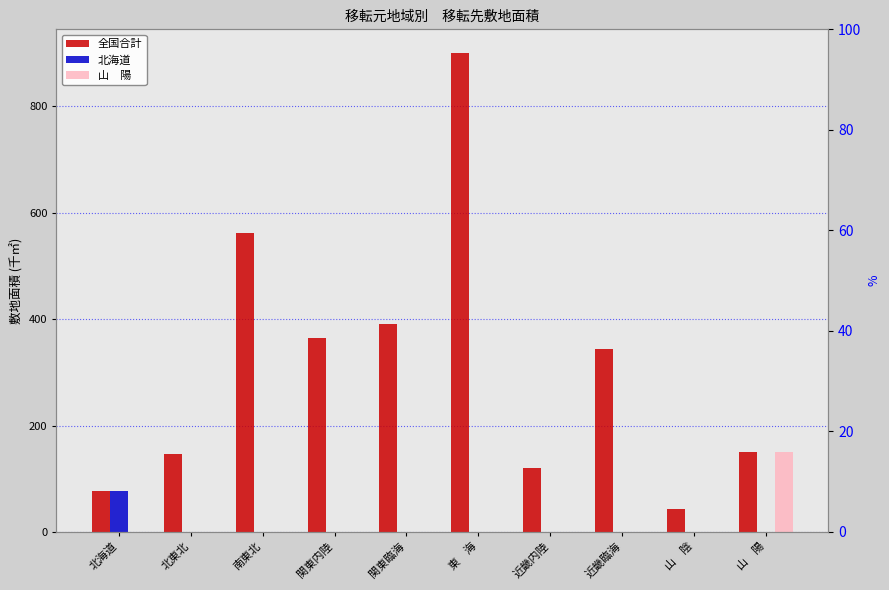

At which label is 山　陽 closest to 74?

北海道